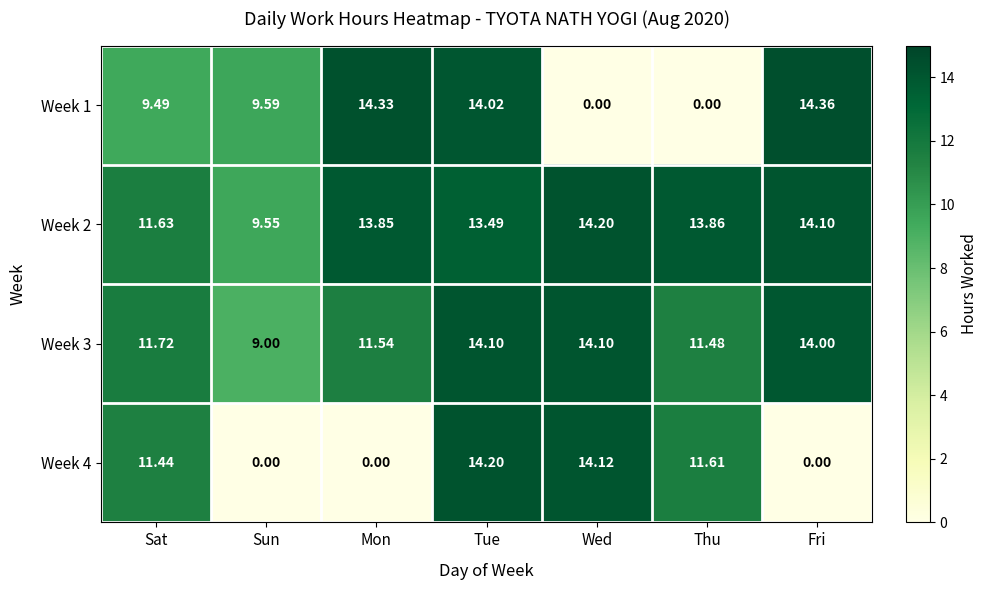

Which category has the highest value across all series?

Fri